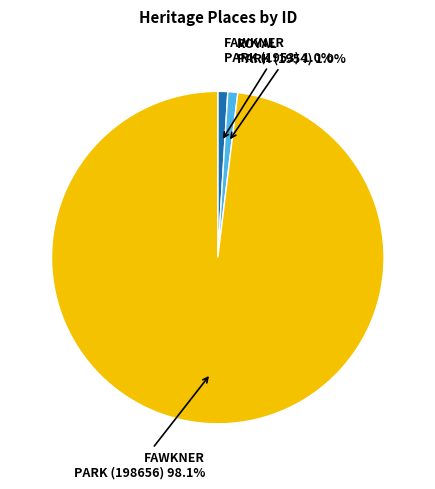

Is there a majority slice in this chart?

Yes